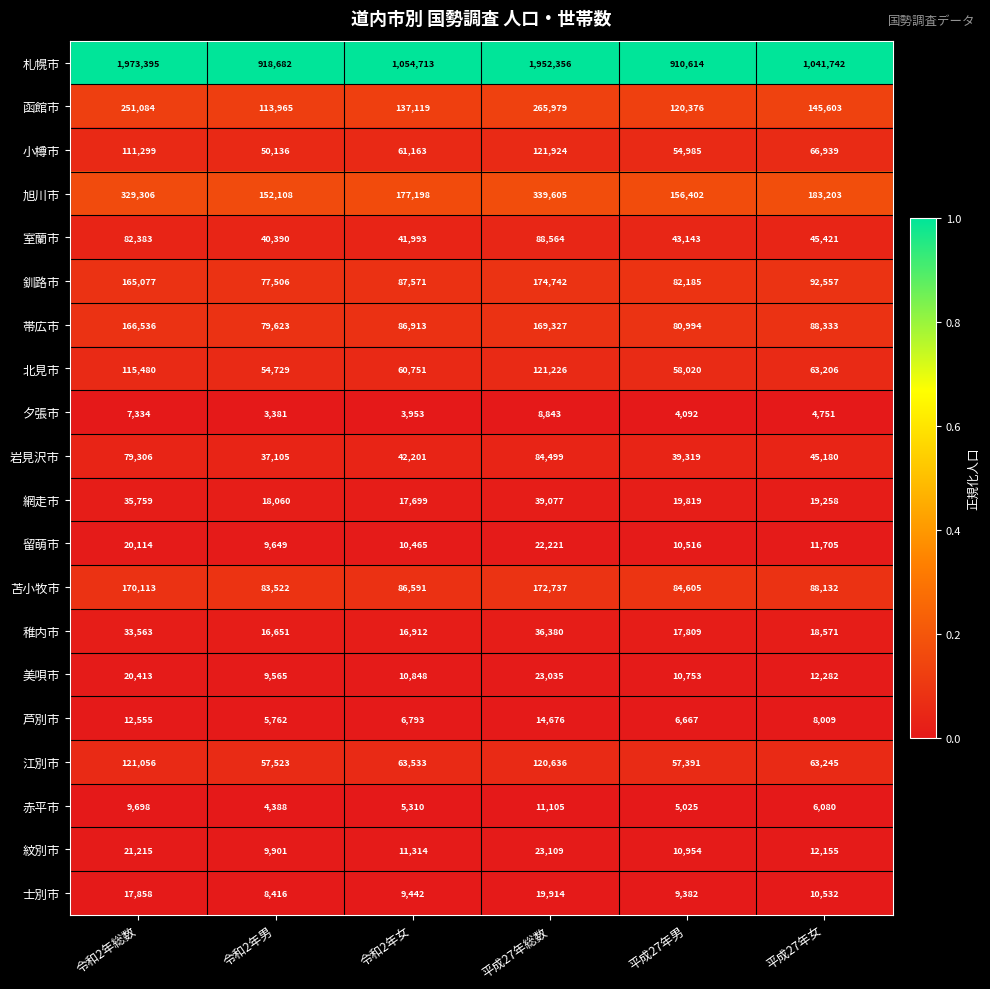

Which series has the largest total across all categories?

札幌市